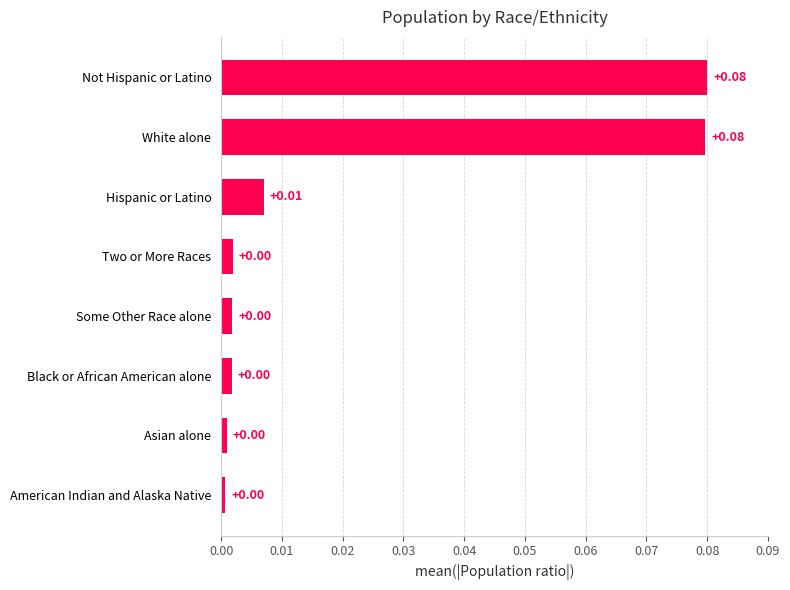

Between Not Hispanic or Latino and American Indian and Alaska Native, which is larger?

Not Hispanic or Latino